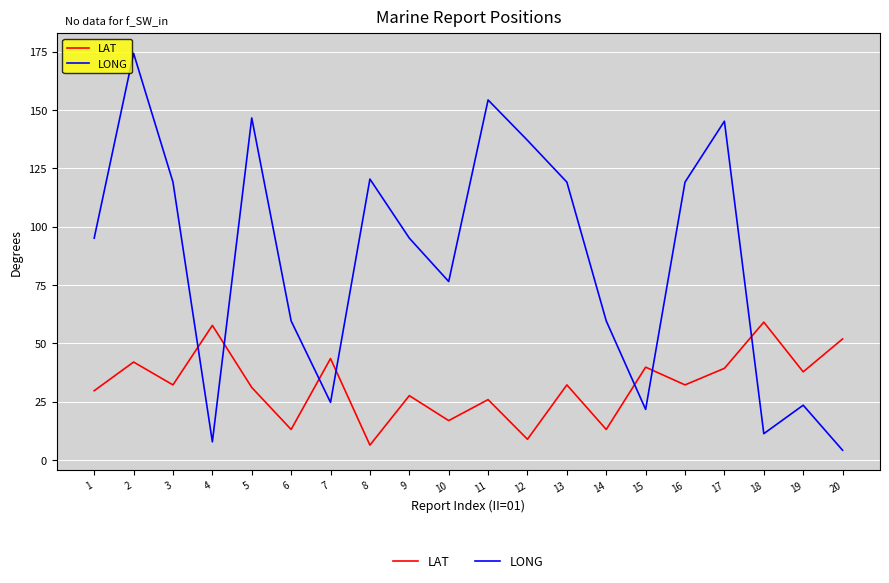

Which category has the highest value across all series?

2